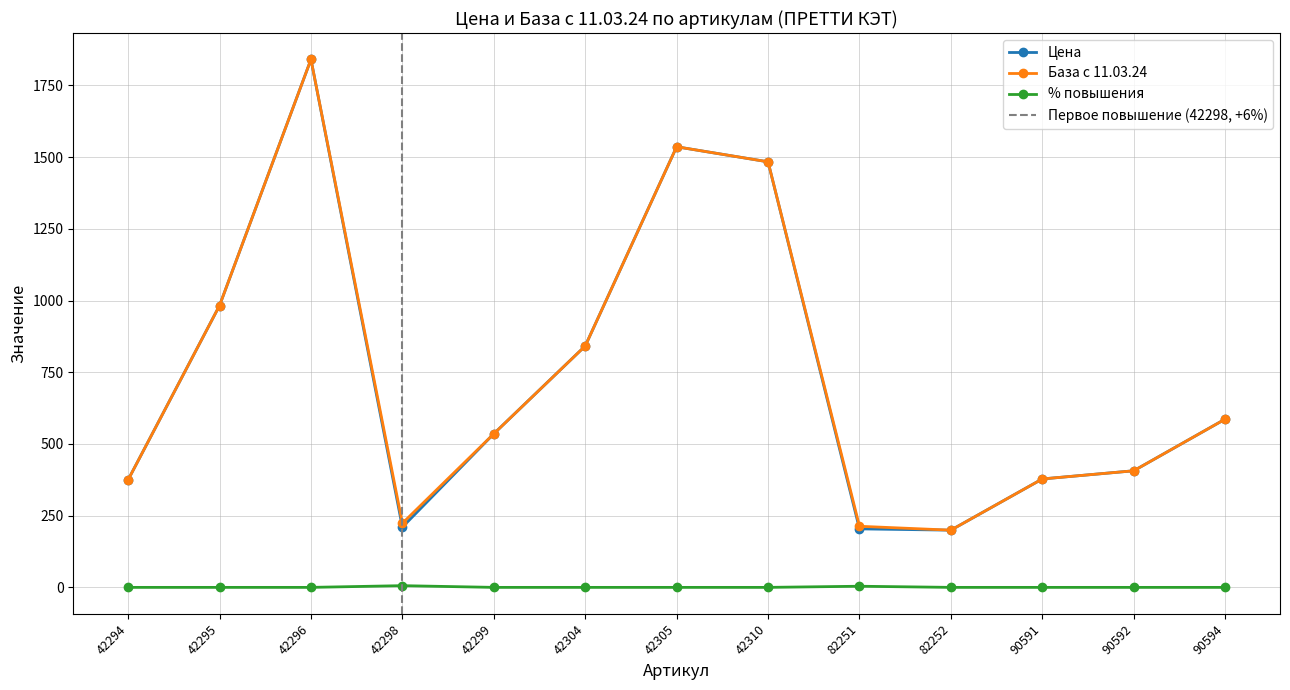

Between 42298 and 42305, which series saw the biggest shift?

Цена